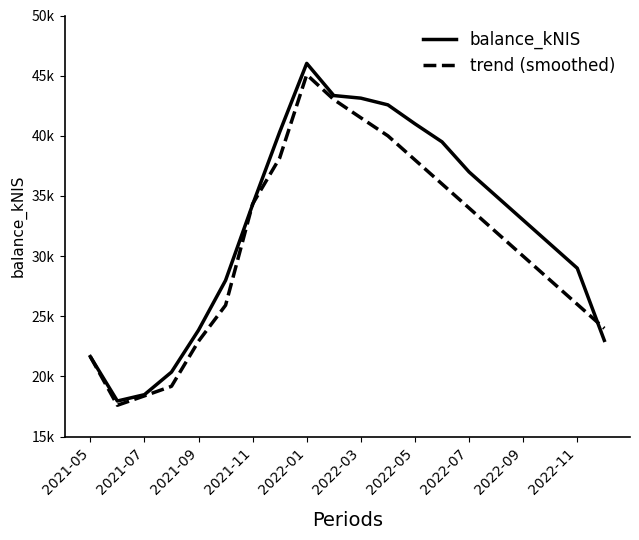

What are all the series names shown in the legend?

balance_kNIS, trend (smoothed)